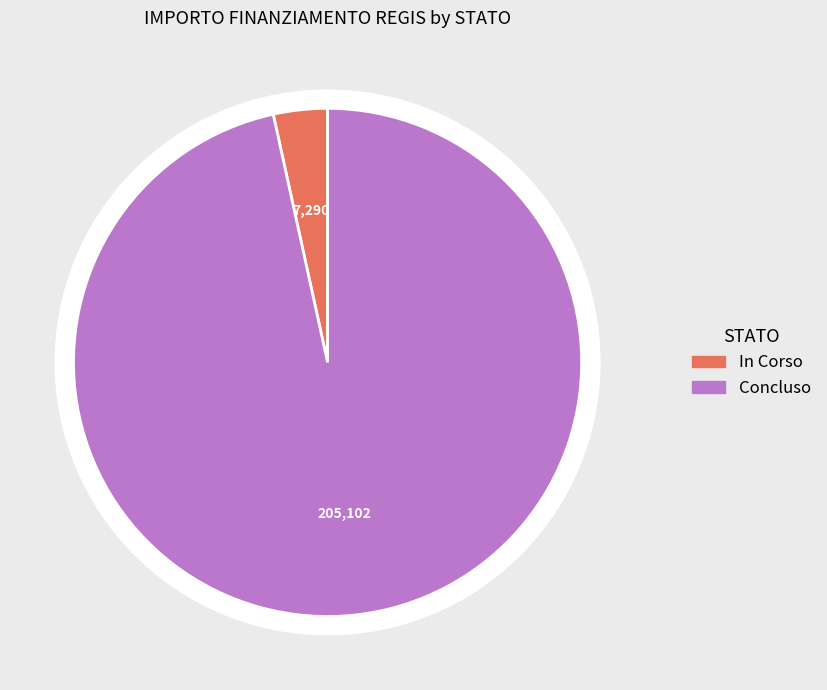

Do In Corso and Concluso together represent more than half of the pie?

Yes